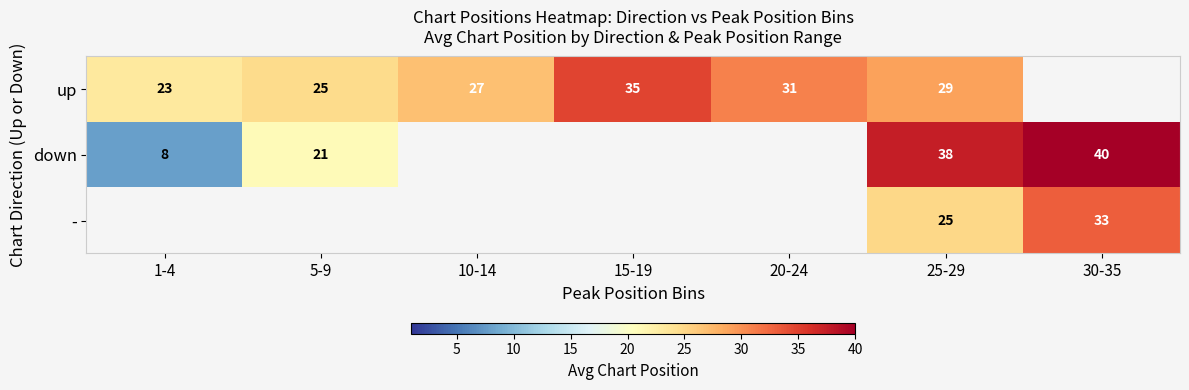

The value of up at 15-19 is 34.8. True or false?

True